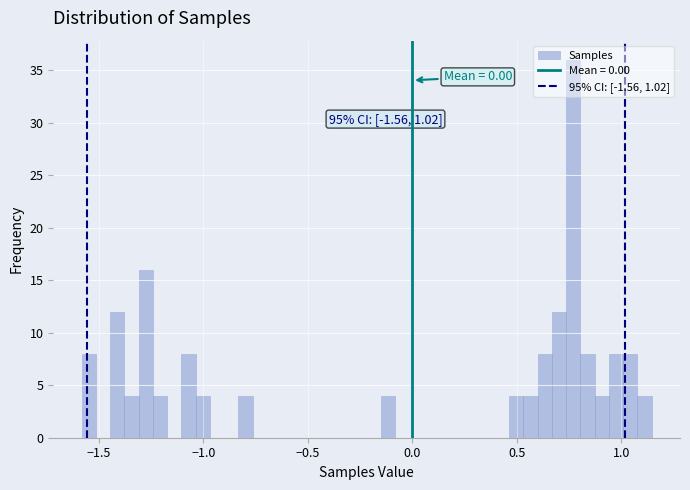

Read against the x-axis, roughly where is the centre of the tallest bar?

0.75